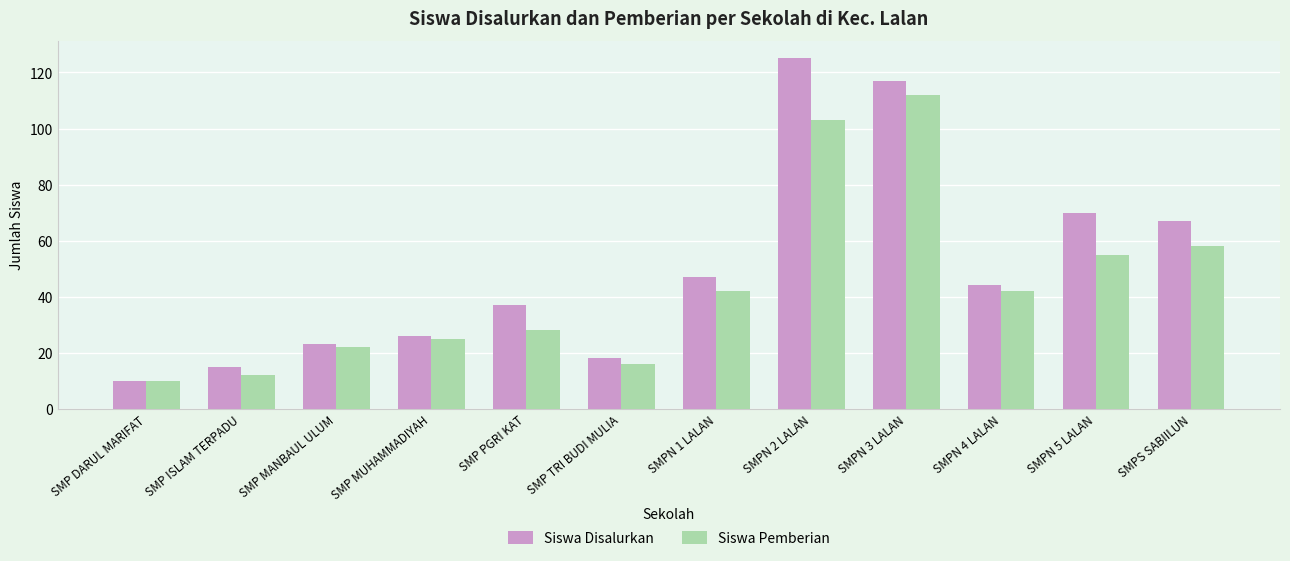

Which series has the largest range (max minus min)?

Siswa Disalurkan